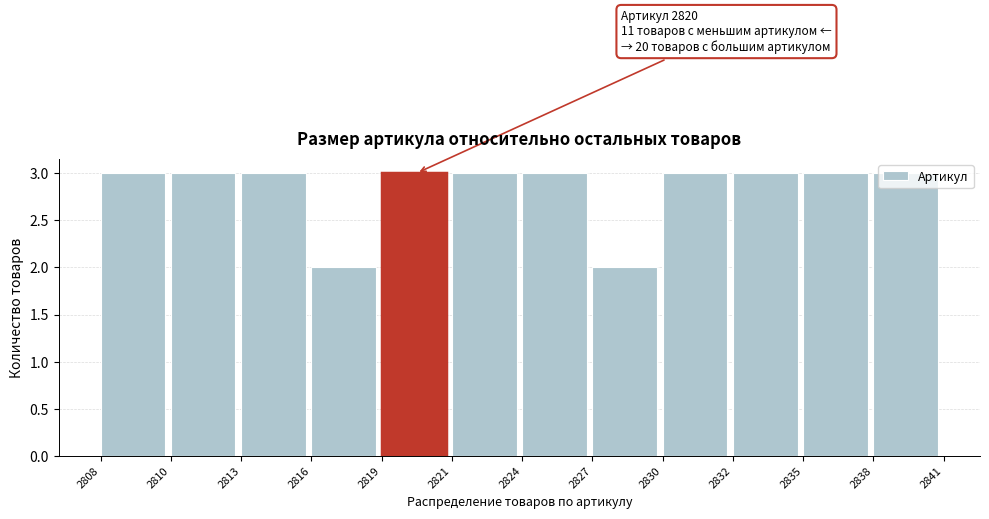

What is the maximum value shown in the chart?

3